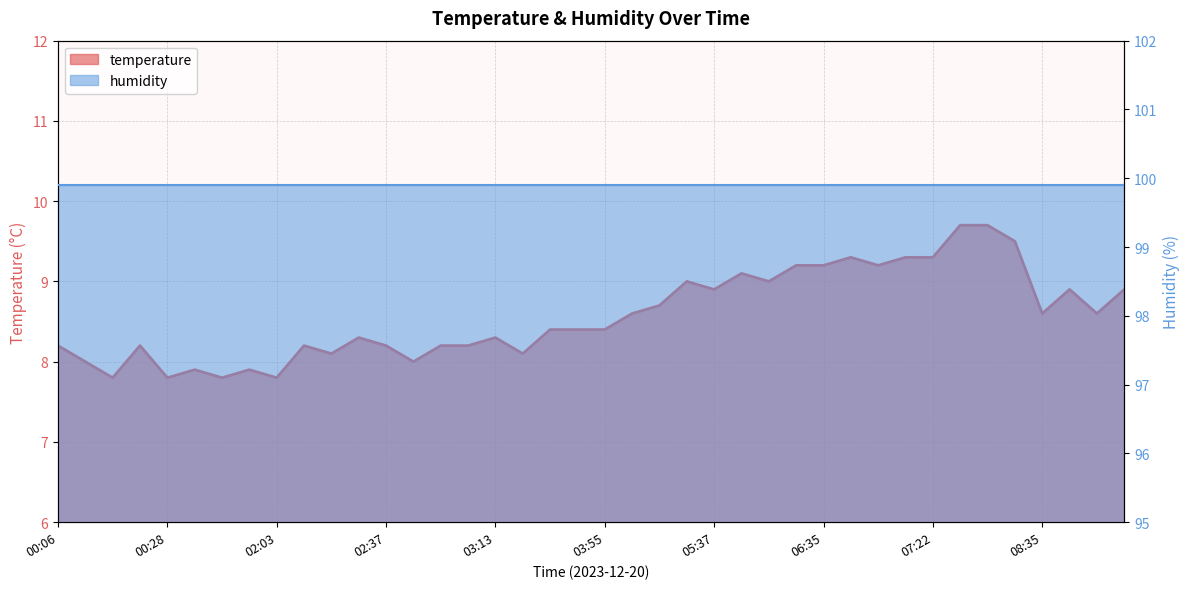

What is the label of the 11th point from the right?

06:57